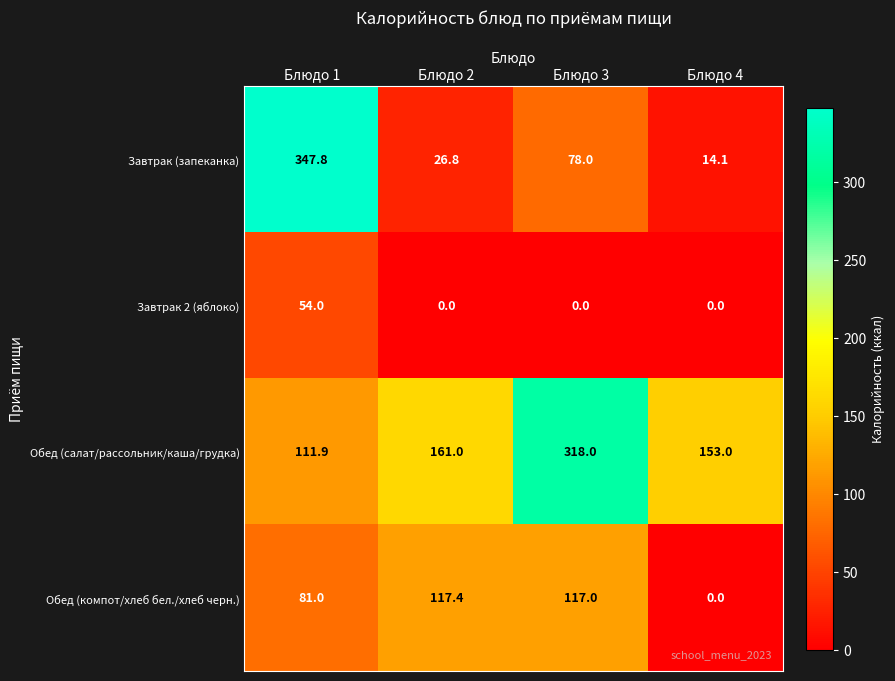

What is the difference between the Завтрак (запеканка) values at Блюдо 1 and Блюдо 3?

269.8